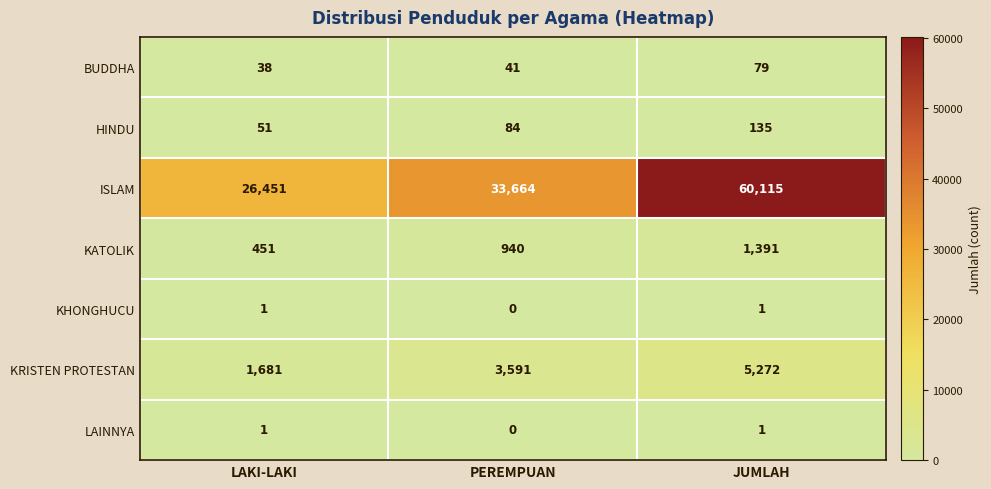

What is the sum of all ISLAM values?

120230